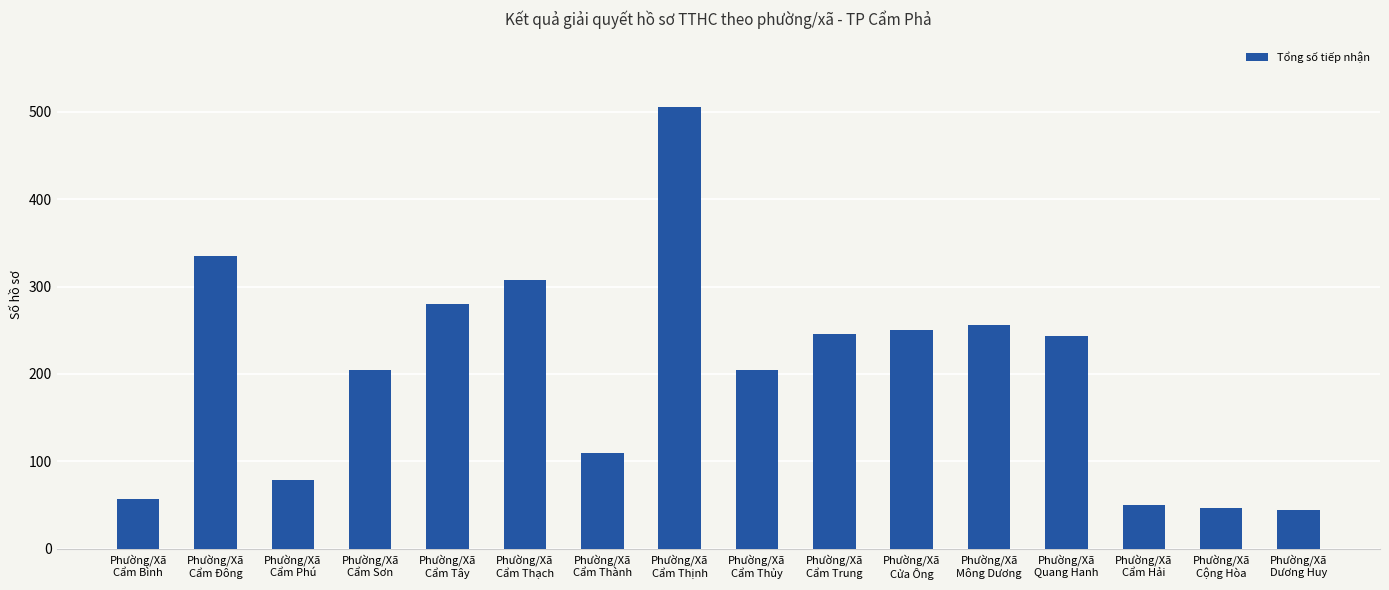

What is the average value?

201